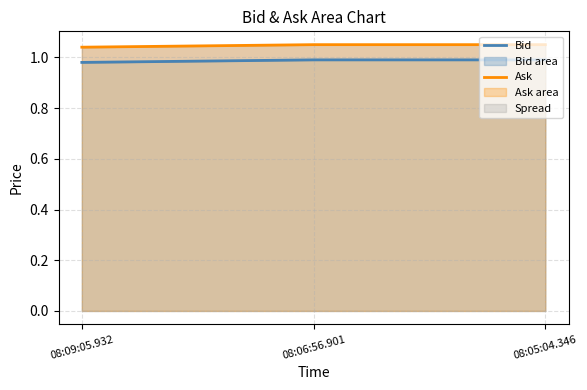

What is the minimum value shown in the chart?

1.0